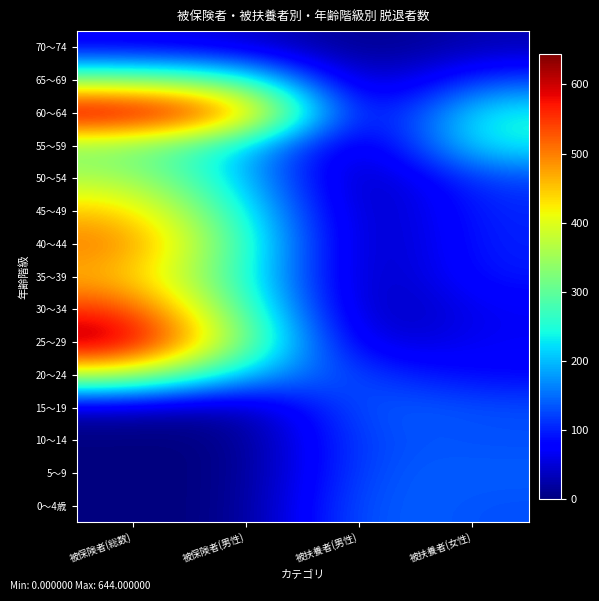

At 被扶養者(女性), list the series in order from largest to smallest.

60～64, 55～59, 5～9, 0～4歳, 10～14, 15～19, 65～69, 50～54, 45～49, 40～44, 35～39, 20～24, 25～29, 30～34, 70～74